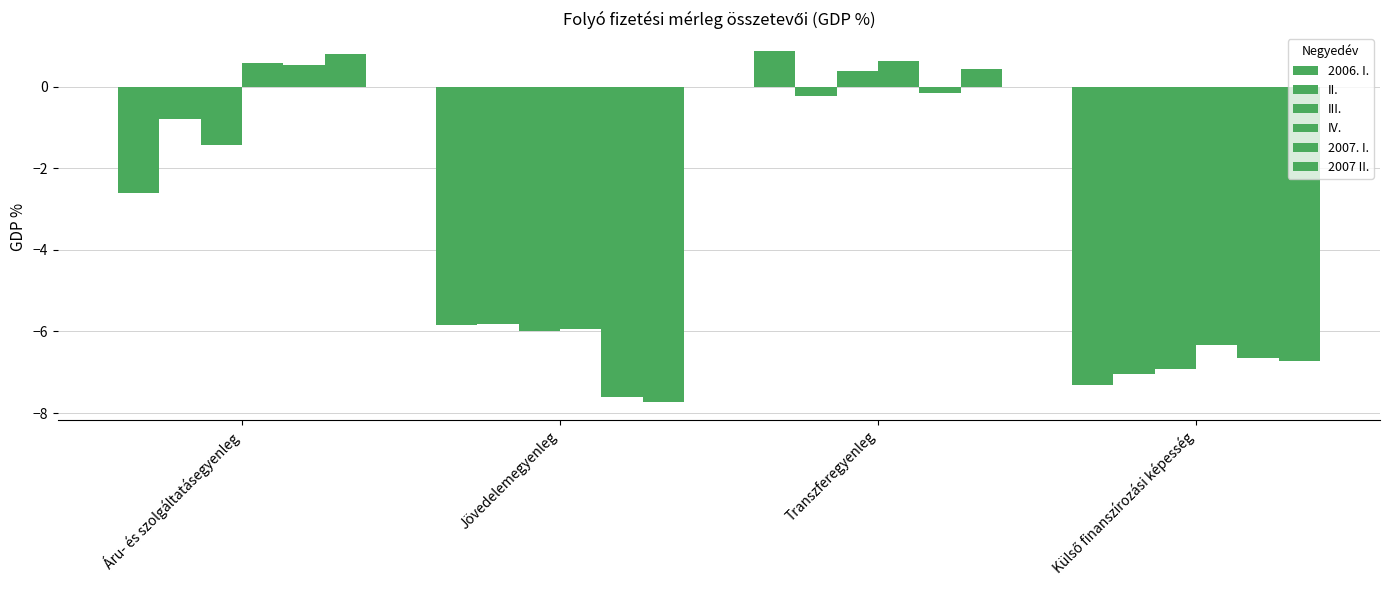

Are the bars grouped side by side (vs. stacked)?

Yes